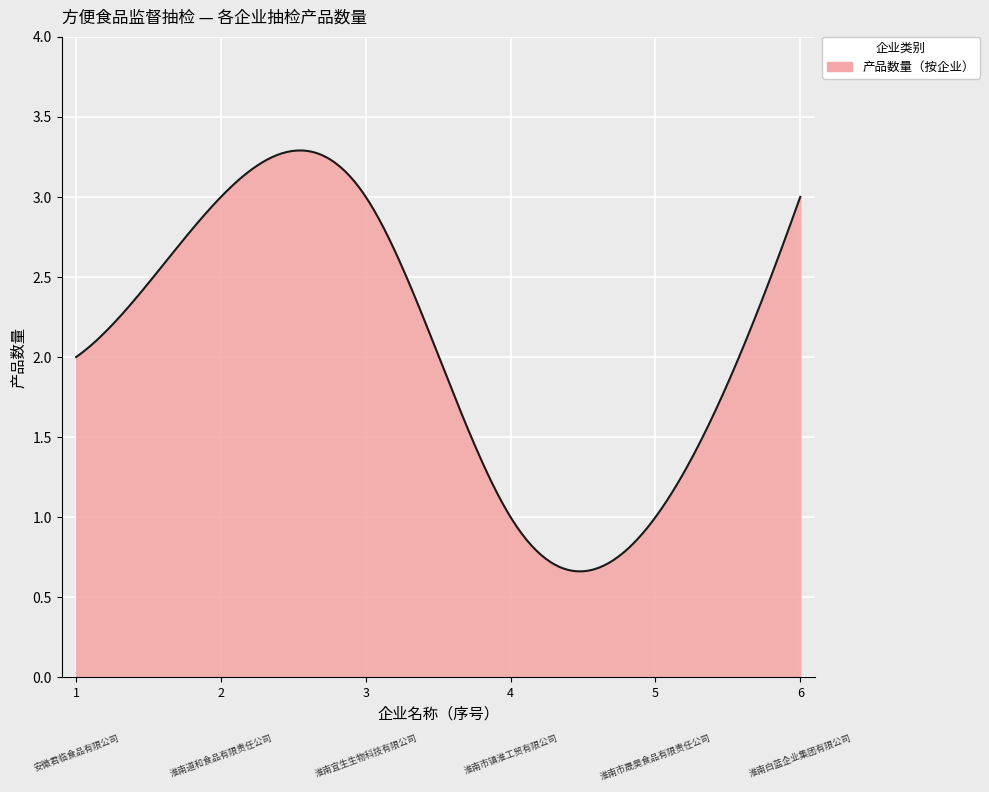

List the labels in order of value, smallest first.

淮南市镇淮工贸有限公司, 淮南市晟昊食品有限责任公司, 安徽君临食品有限公司, 淮南道和食品有限责任公司, 淮南宜生生物科技有限公司, 淮南白蓝企业集团有限公司